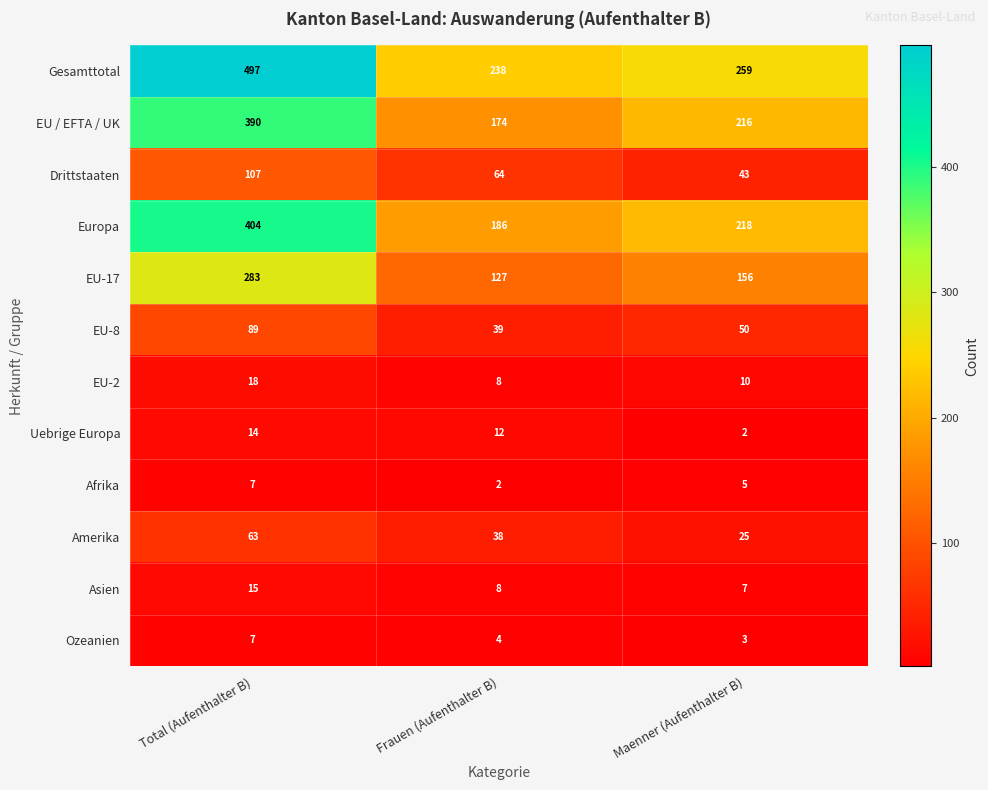

What is the difference between the maximum and second lowest values in the Gesamttotal series?

238